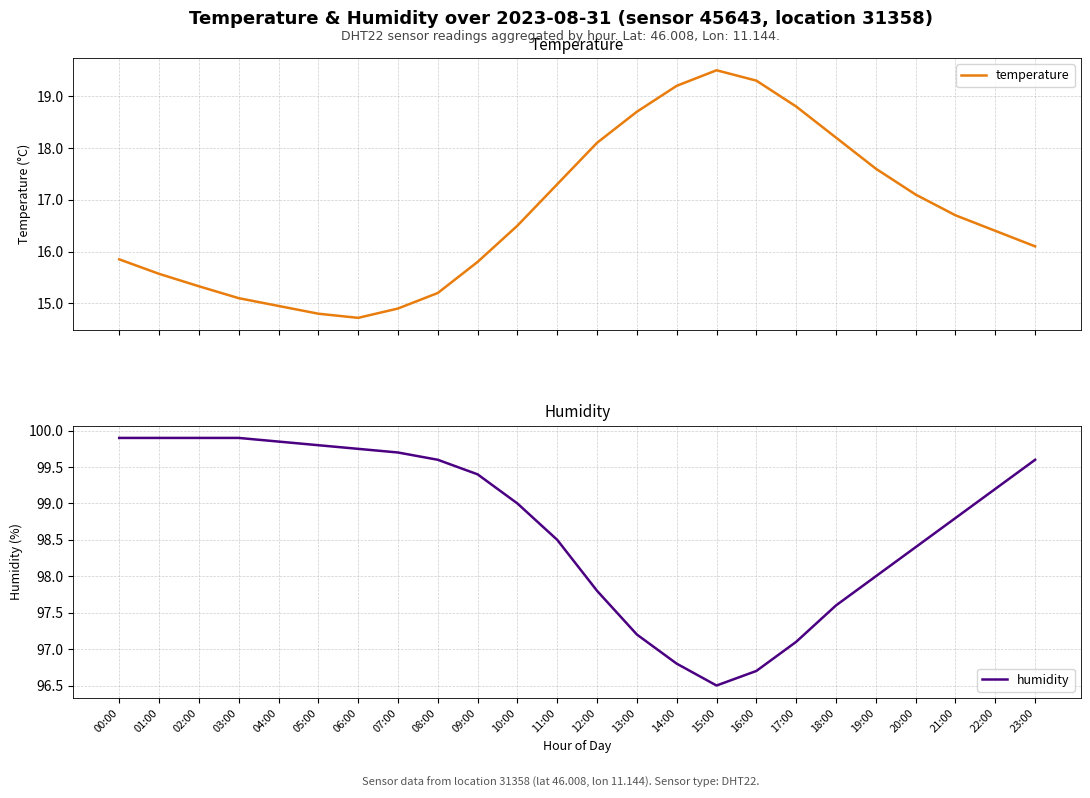

How many data points does each series have?

24